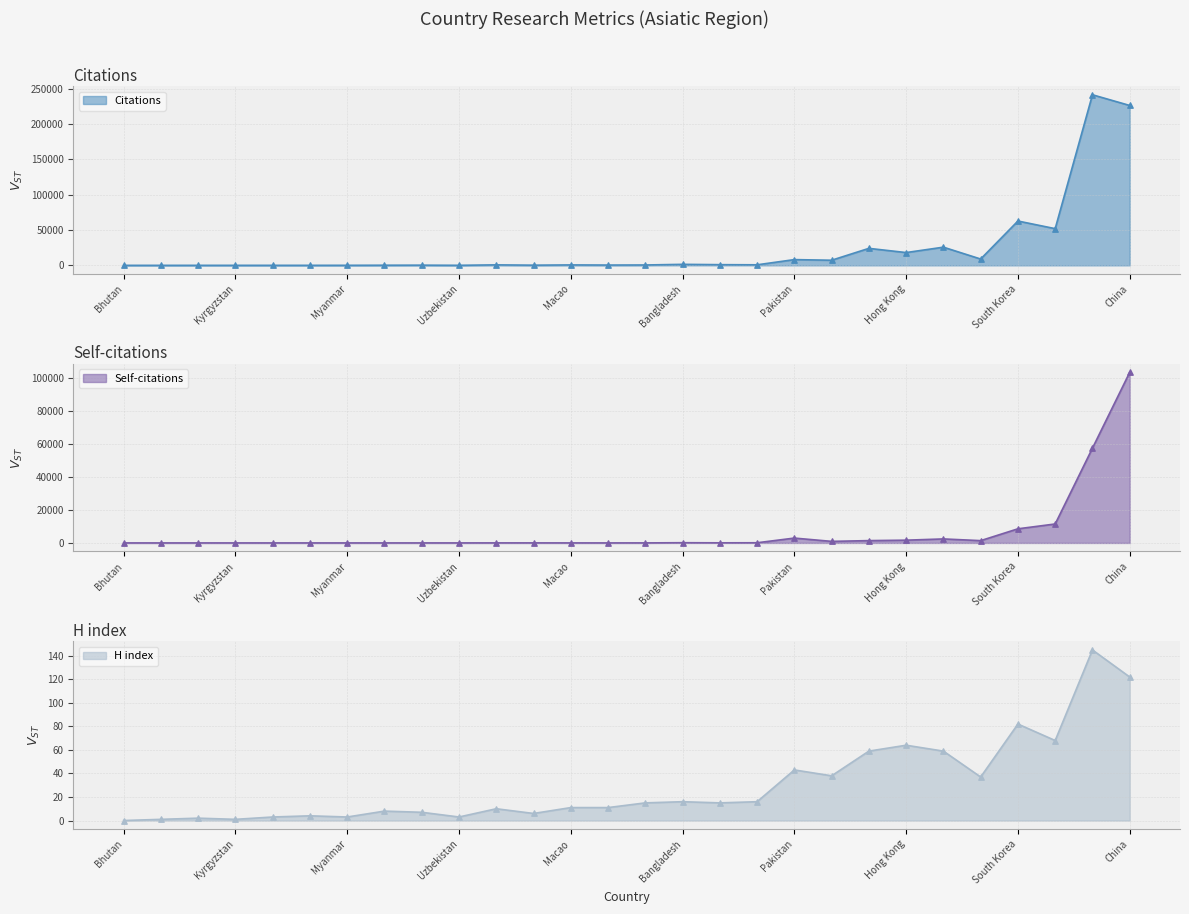

At how many categories does at least one series exceed 56109?

3